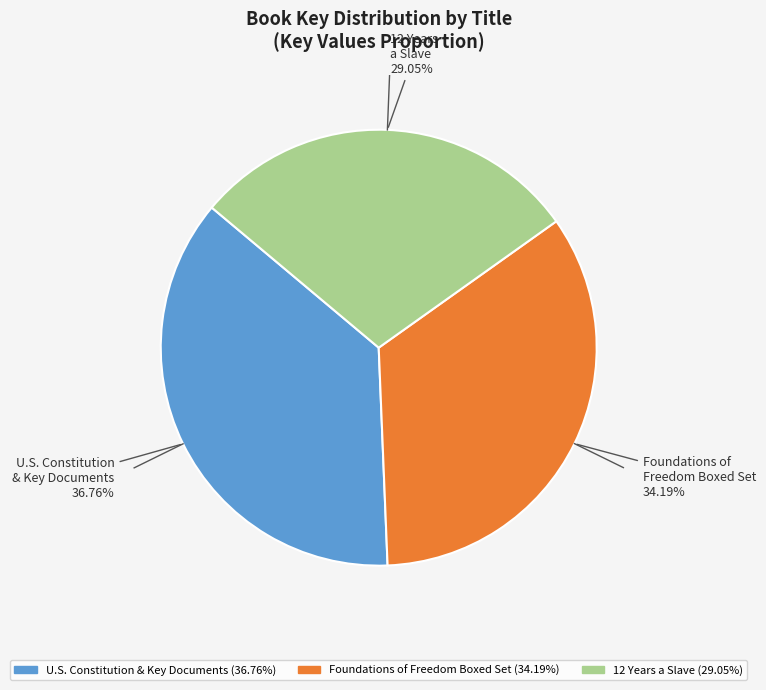

Does any single category account for the majority?

No